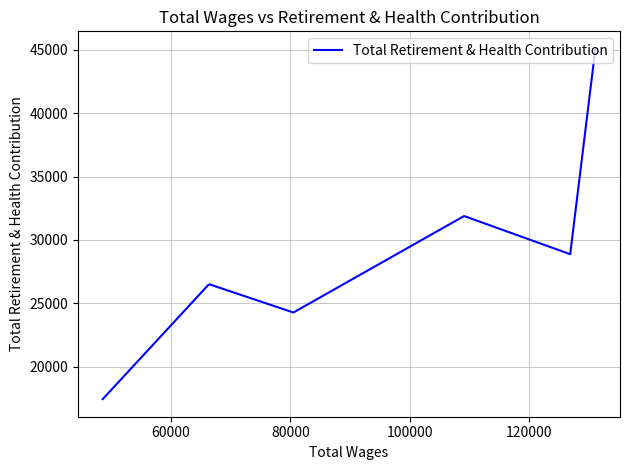

Is it true that the value at 60000 is 51074?

False